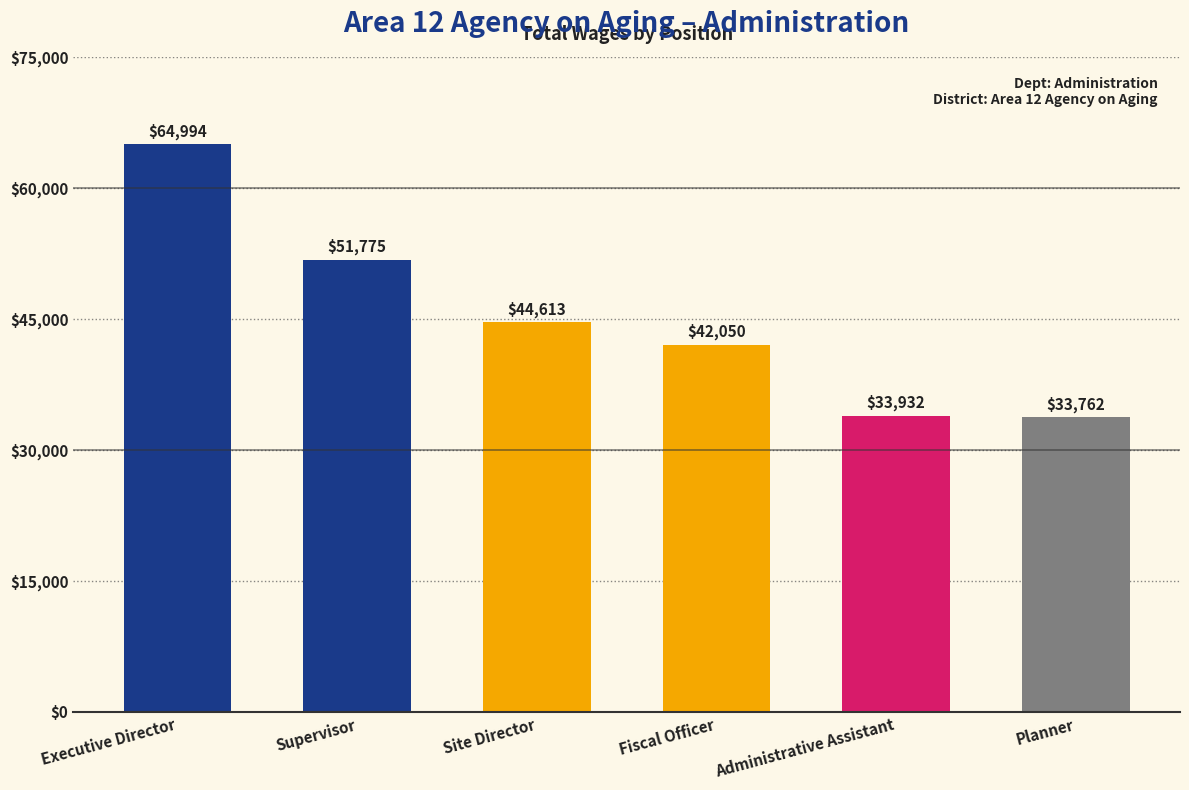

Rank the categories by value from highest to lowest.

Executive Director, Supervisor, Site Director, Fiscal Officer, Administrative Assistant, Planner